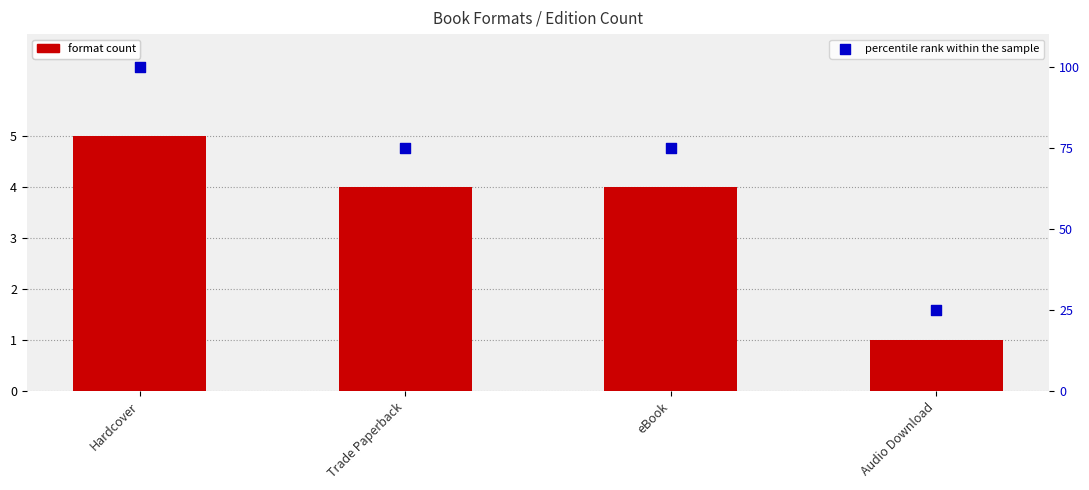

Which series has the largest Y range (max minus min)?

percentile rank within the sample